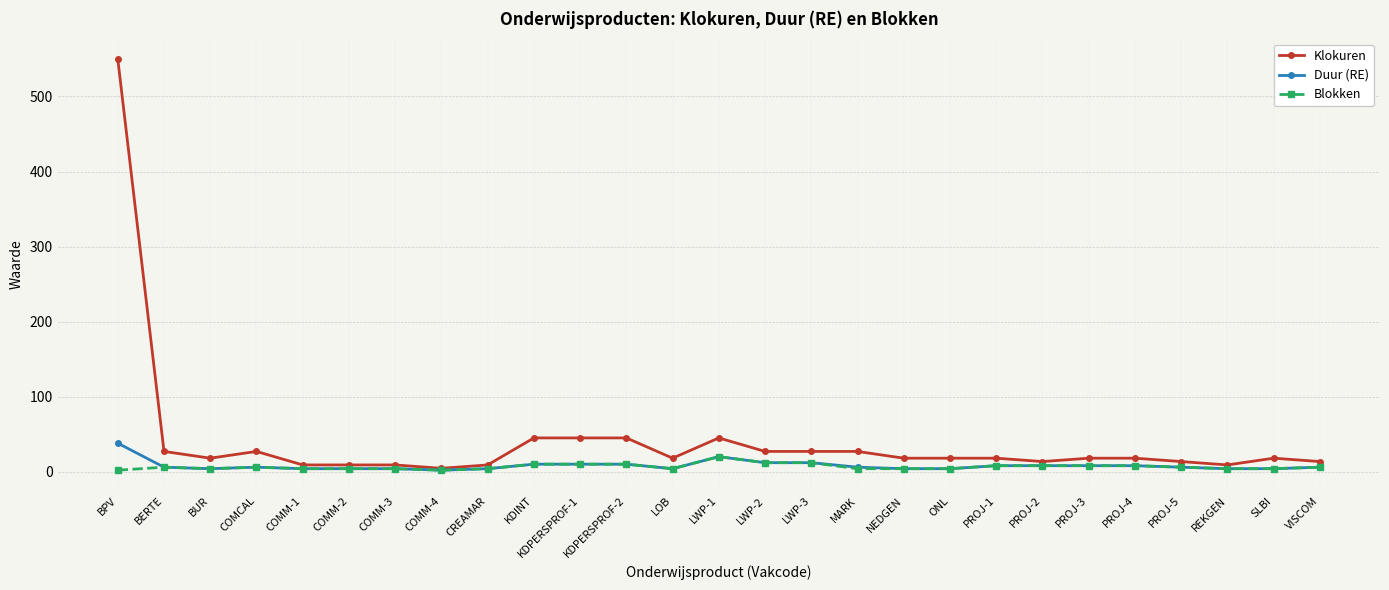

True or false: Blokken has more than 1 interior local peaks.

True